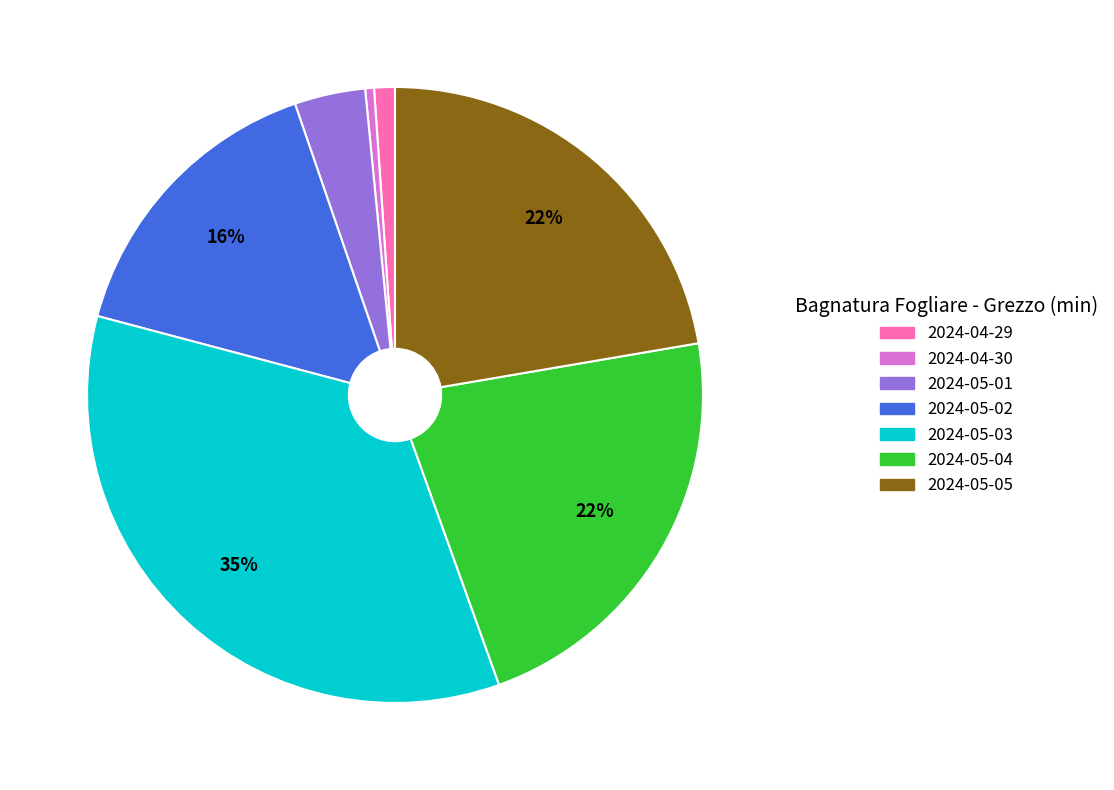

What percentage is the 2024-05-04 slice, to the nearest percent?

22%